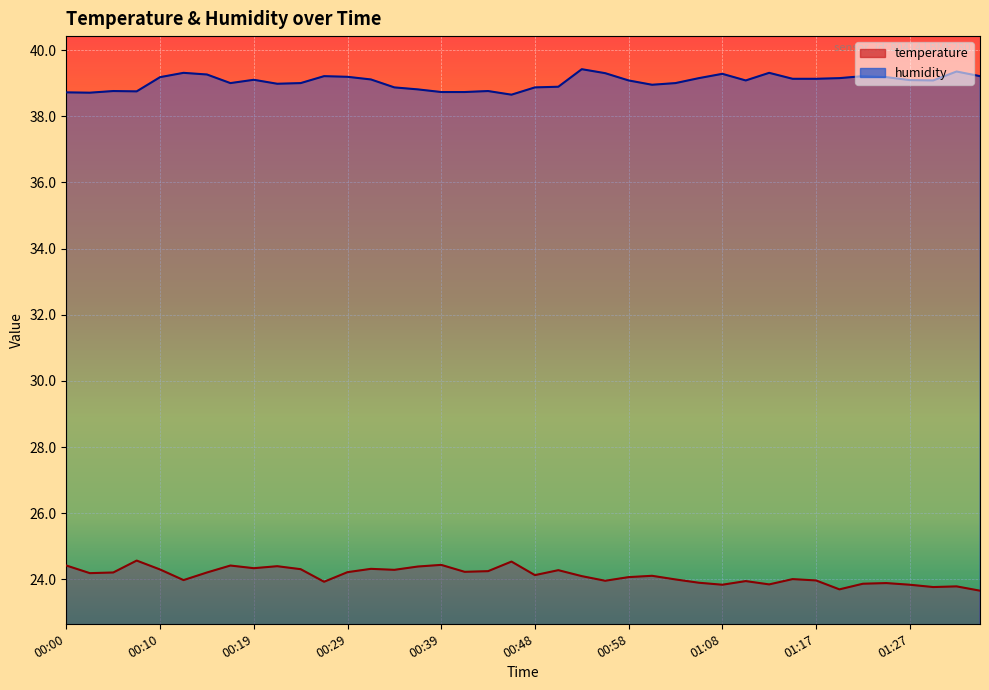

How many lines are shown in the chart?

2